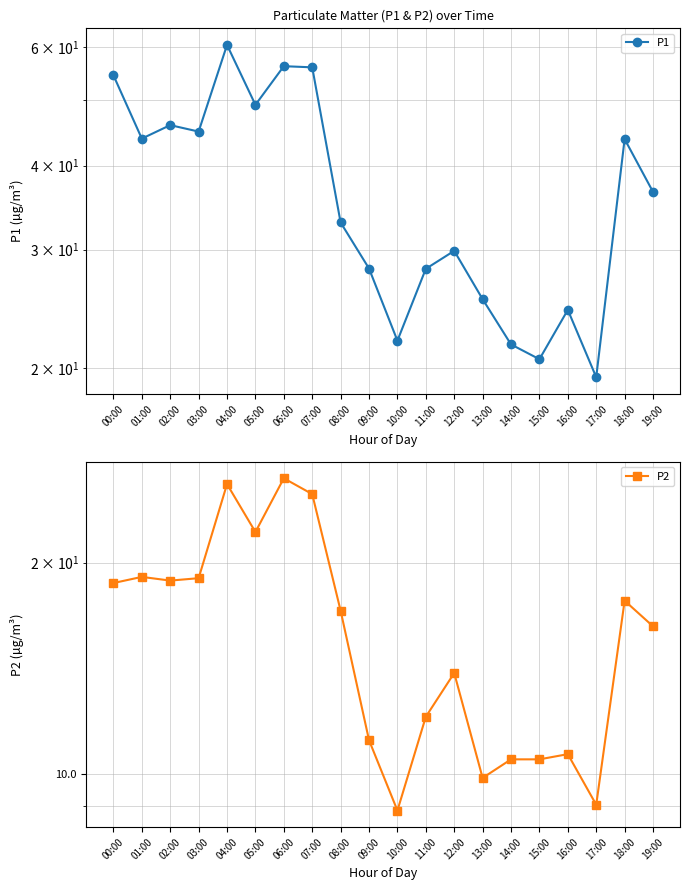

At which category does the chart reach its minimum across all series?

10:00